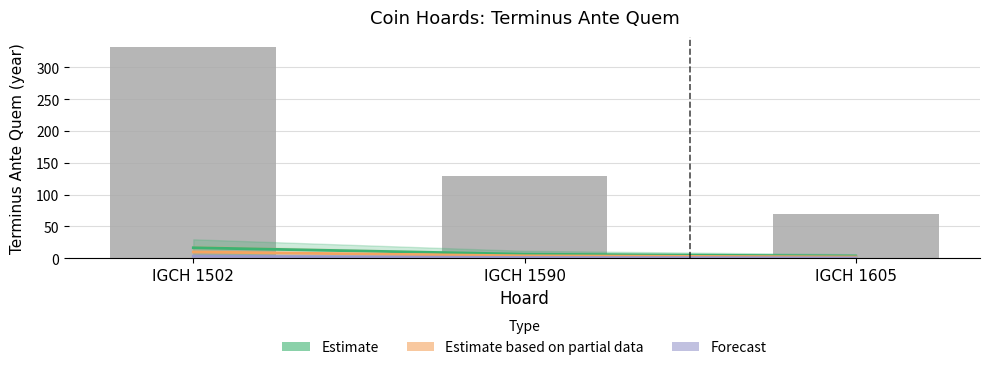

Rank the series by their maximum value, from highest to lowest.

Terminus Ante Quem, Estimate, Estimate based on partial data, Forecast